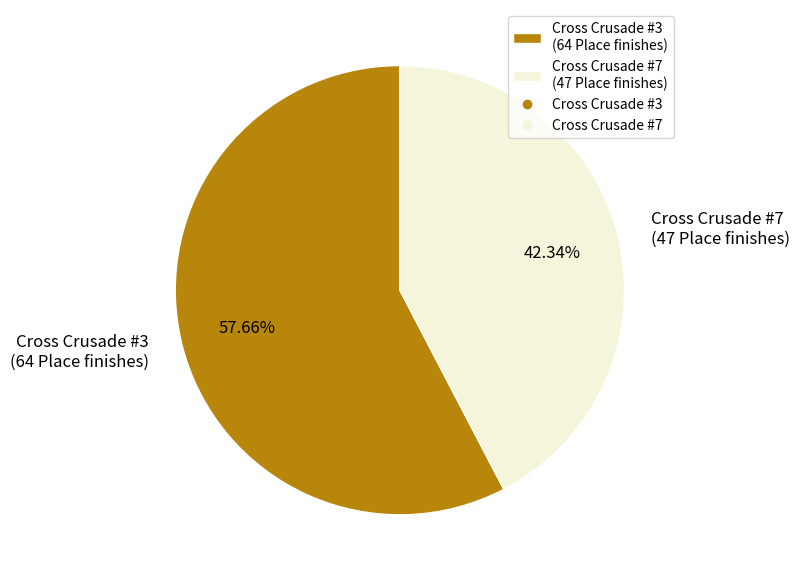

Is it true that Cross Crusade #7 is 42% of the pie?

True